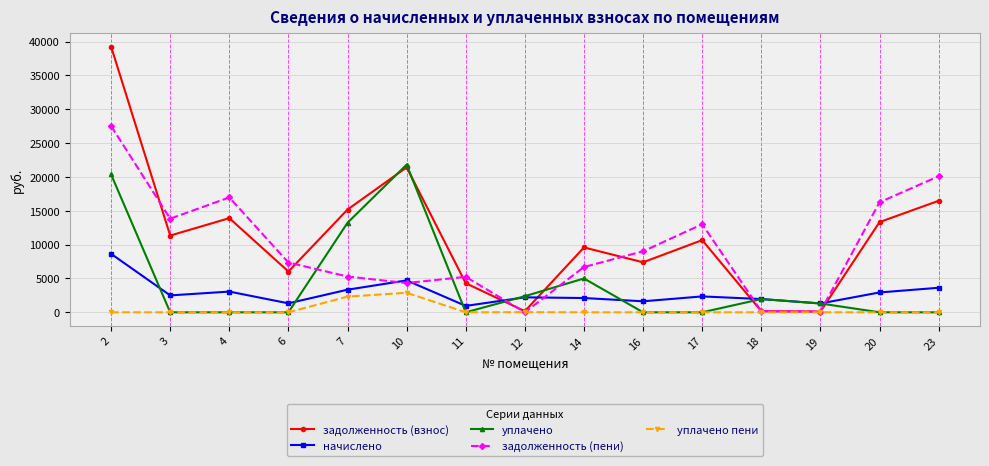

Which series changed the most between 10 and 12?

задолженность (взнос)